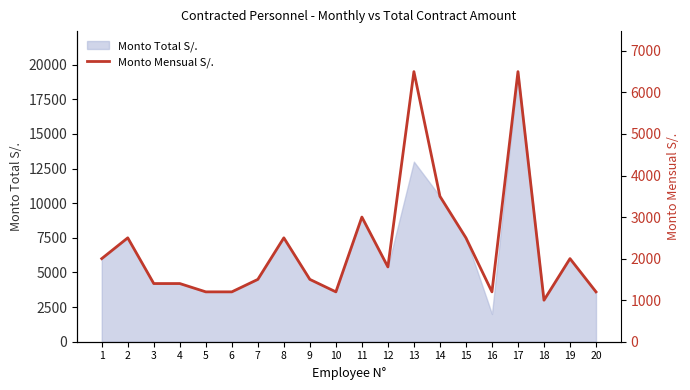

The chart shows a value of 1939 at 16. True or false?

False